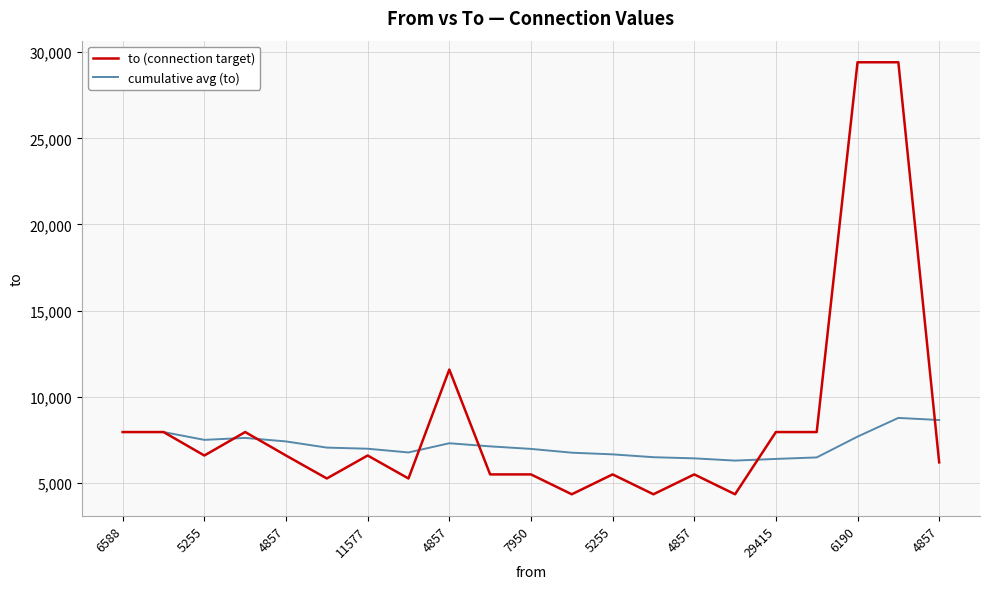

What is the maximum value for cumulative avg (to)?

8770.5